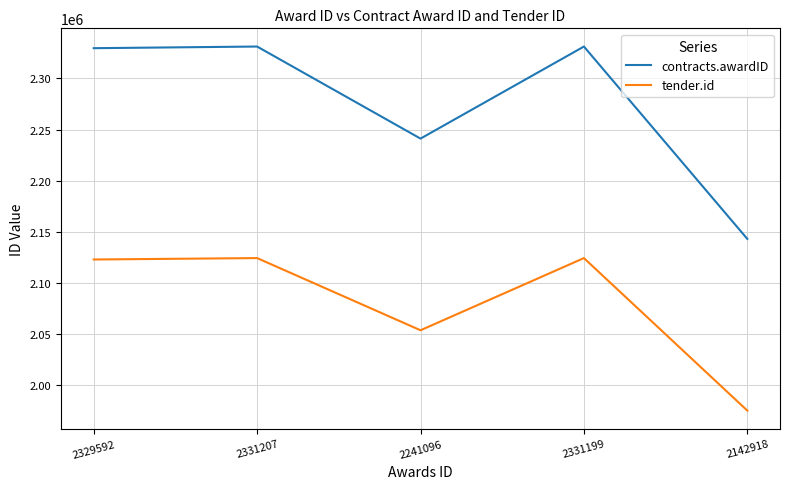

Rank the series by their average value, from highest to lowest.

contracts.awardID, tender.id